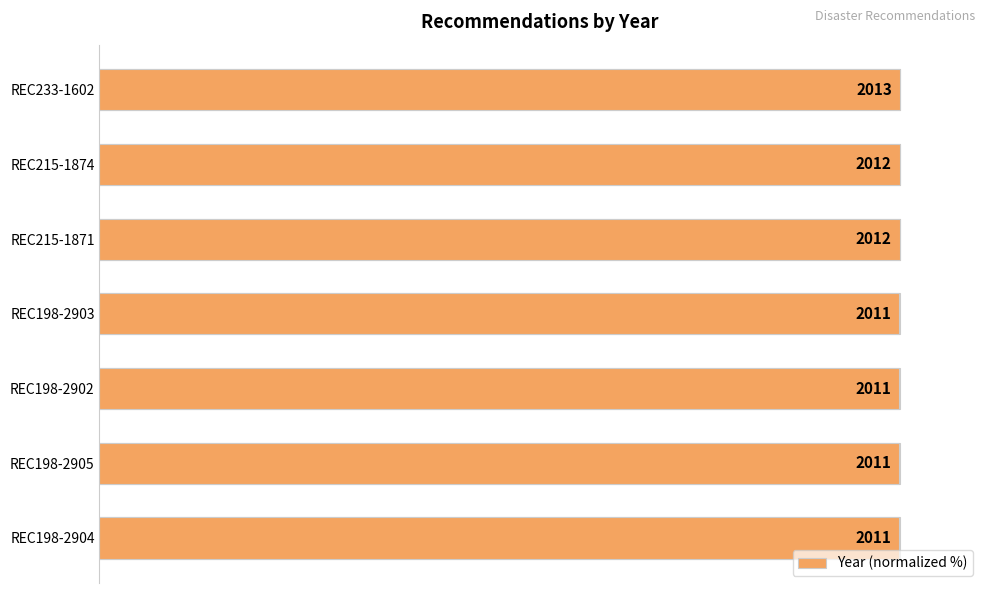

Reading left to right, transcribe all the data shown in this chart.

100.0	100.0	100.0	99.9	99.9	99.9	99.9